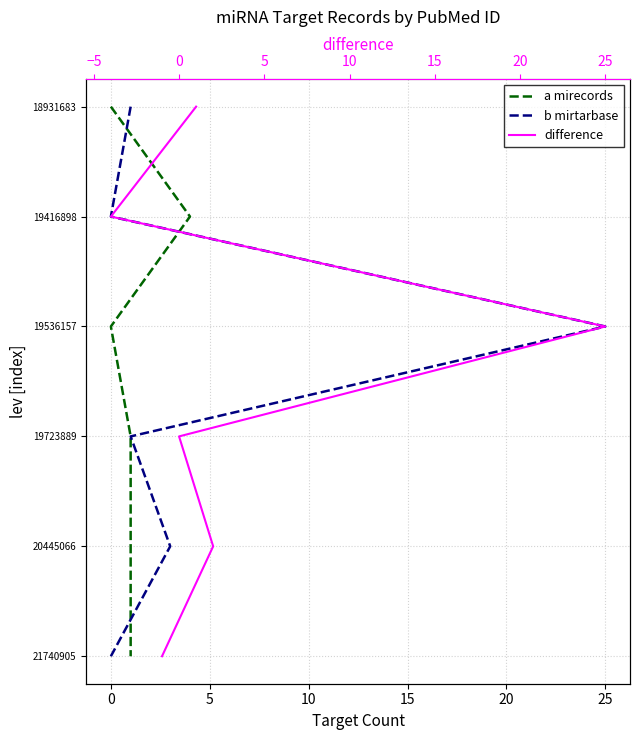

Is the value of difference at 15 greater than the value of b mirtarbase at −5?

Yes